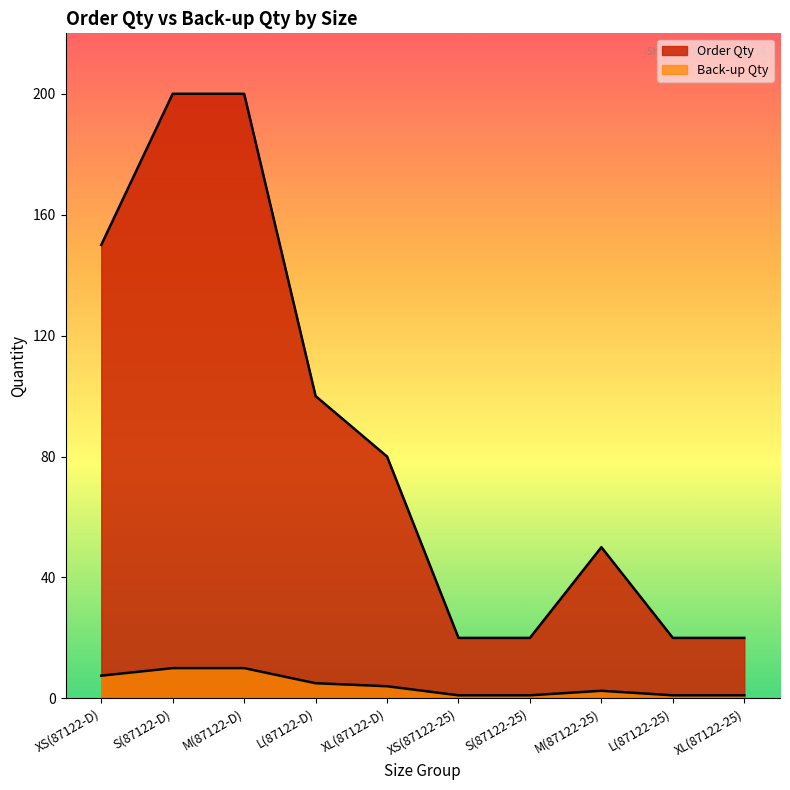

What is the maximum value for Back-up Qty?

10.0